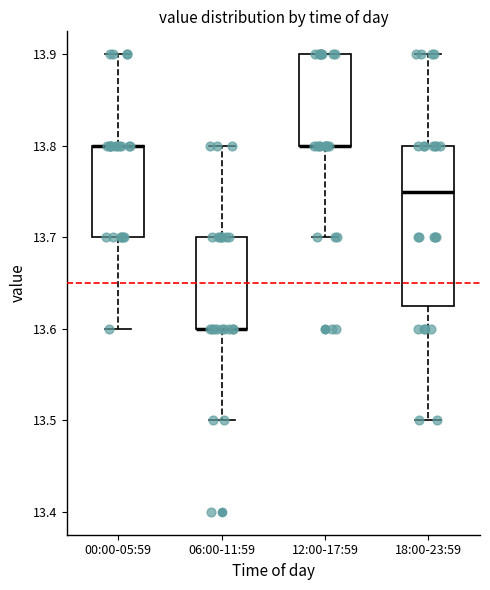

Where is the upper edge of the box for 00:00-05:59 on the y-axis? The values are not printed on the chart, so give them approximately, as read against the axis.

13.80